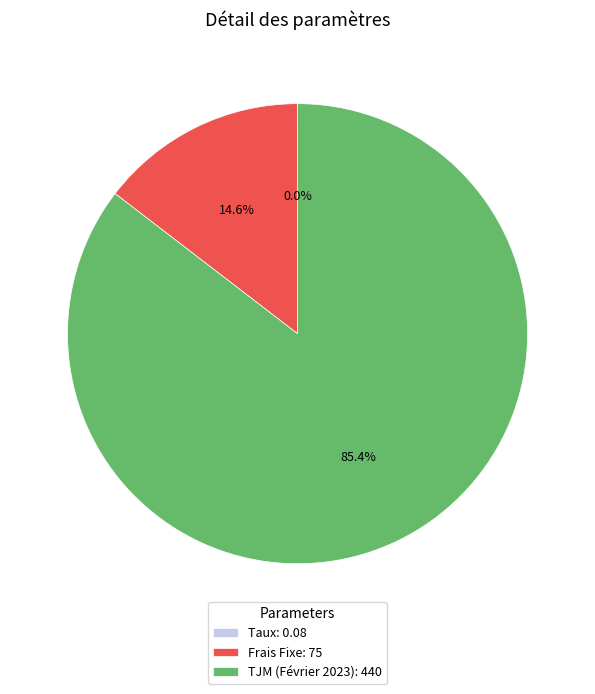

To the nearest percent, what portion does TJM (Février 2023) represent?

85%